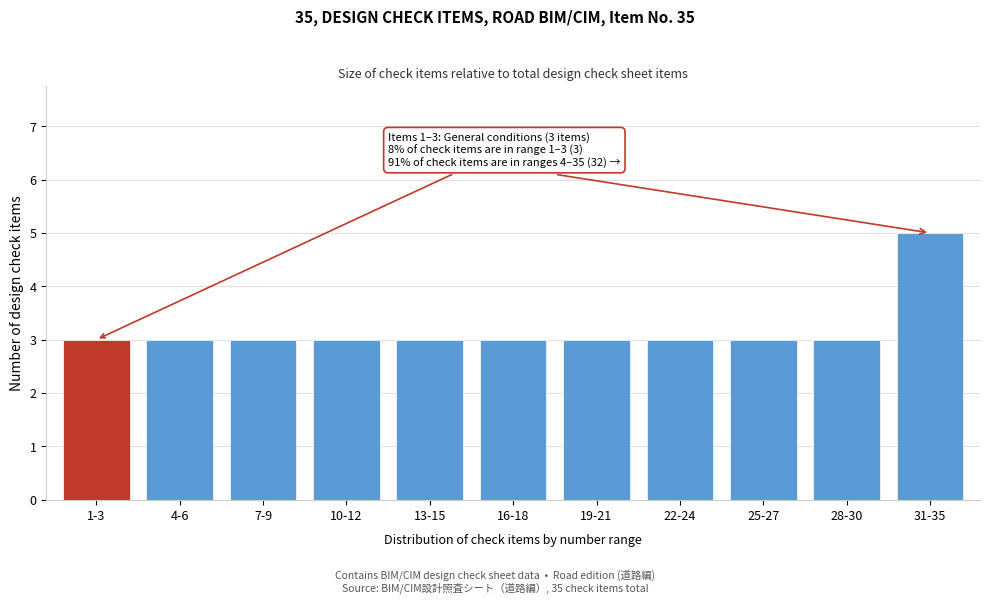

Reading right to left, extract all data points from this chart.

5	3	3	3	3	3	3	3	3	3	3